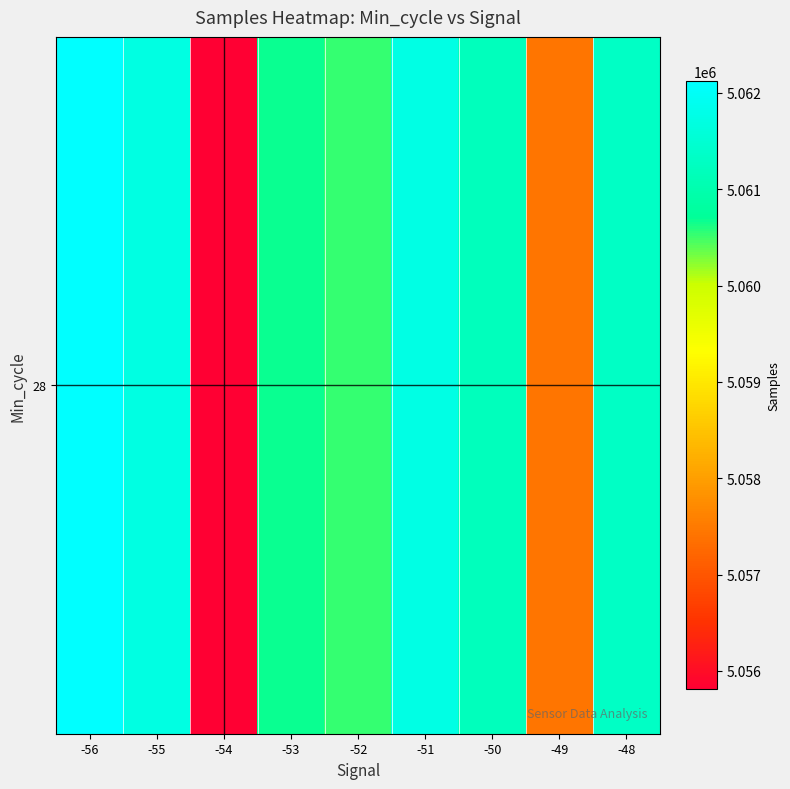

Which label corresponds to the largest value in the chart?

-56